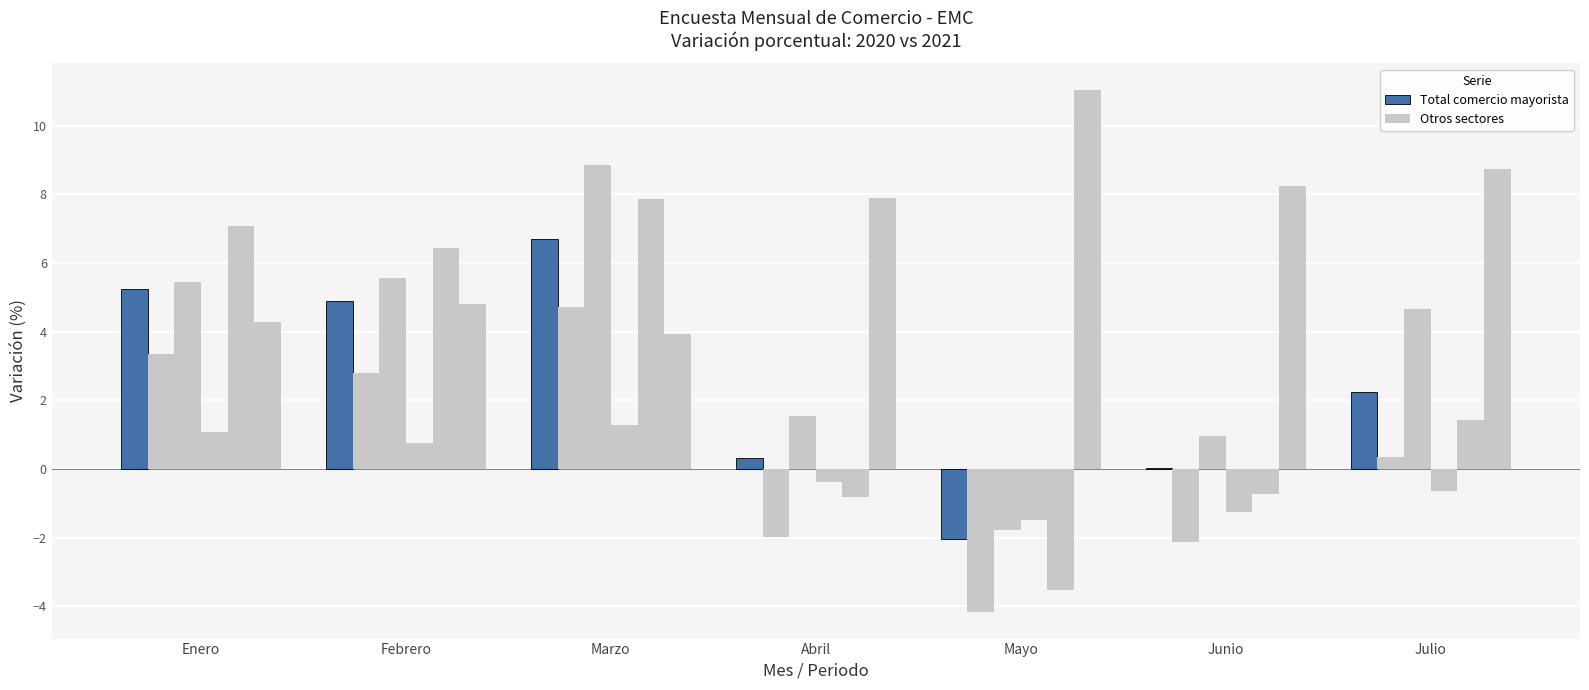

How many series are shown in this chart?

6